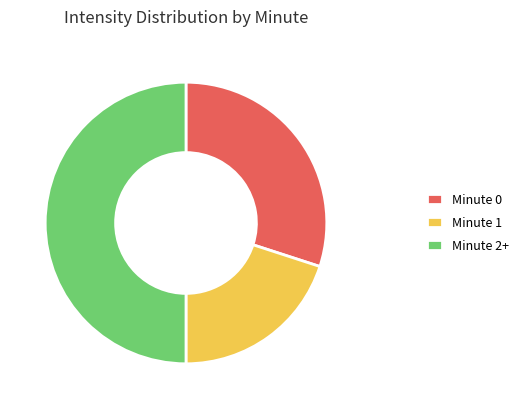

Is Minute 1 the majority of the pie?

No